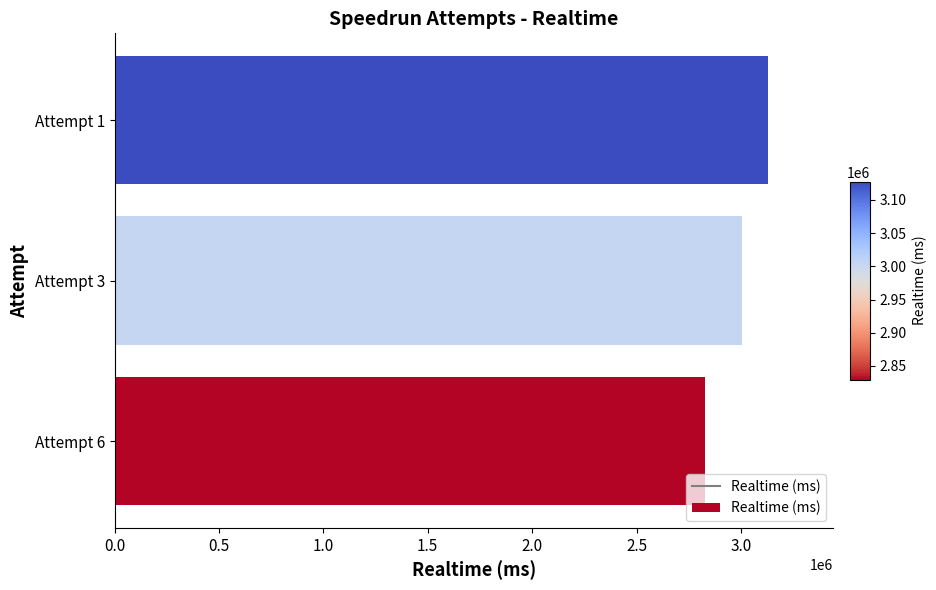

What is the maximum value shown in the chart?

3127511